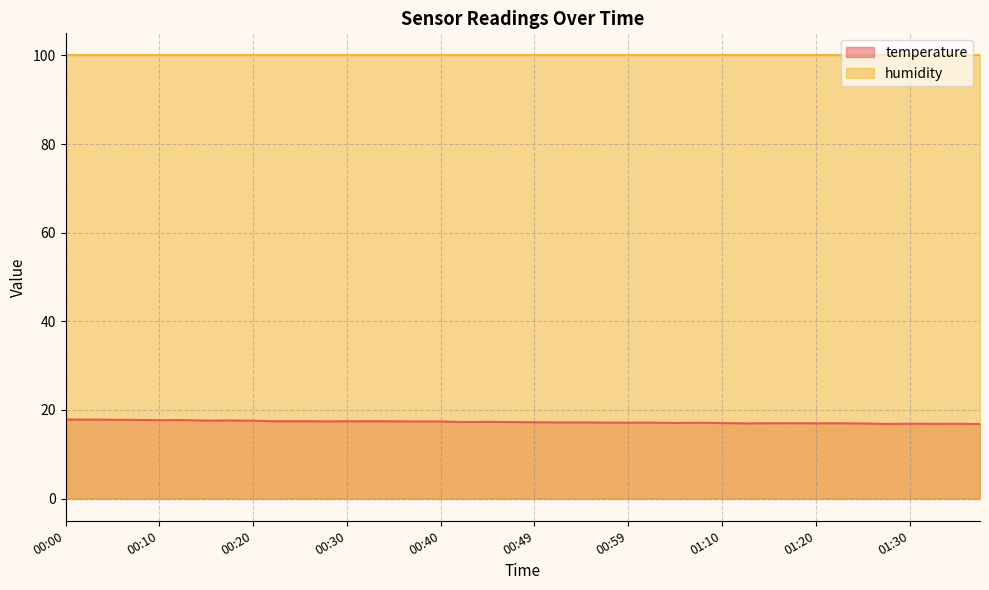

What is the minimum value for humidity?

100.0